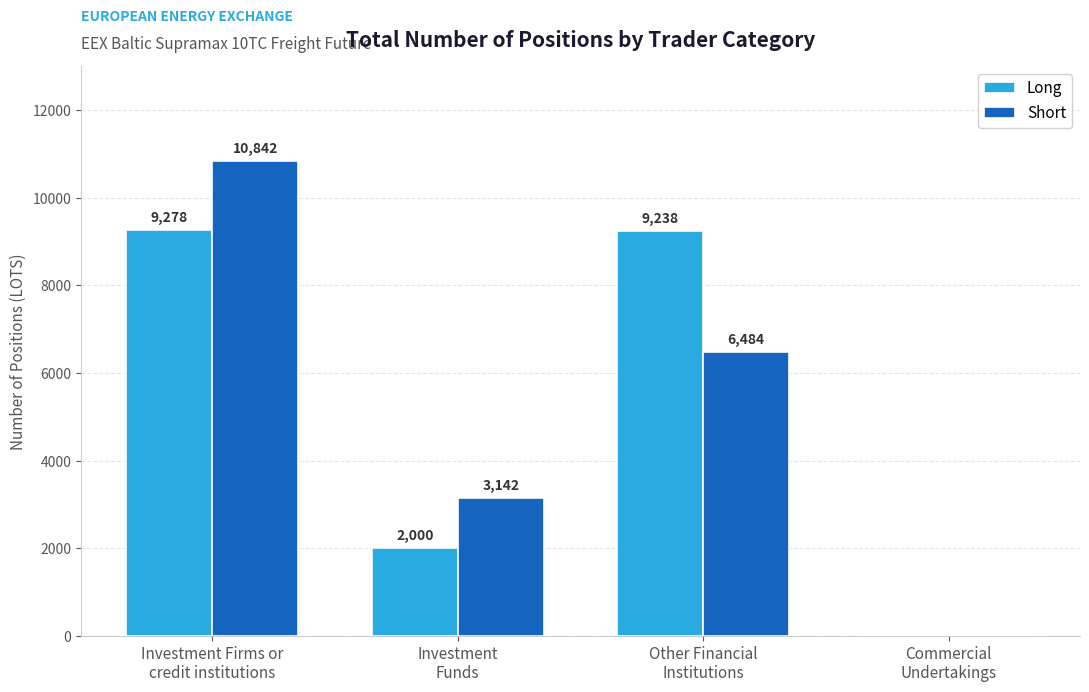

What value does the Long series have at Investment Firms or
credit institutions?

9278.0